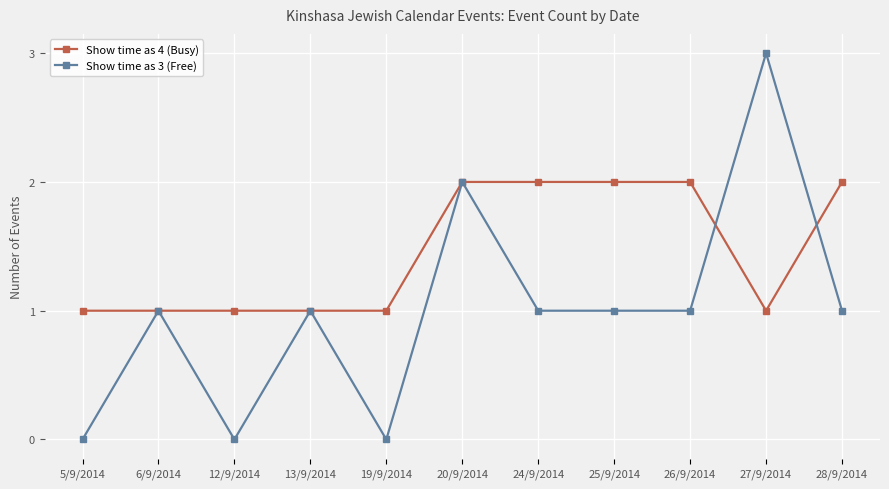

Rank the series at 25/9/2014 from lowest to highest value.

Show time as 3 (Free), Show time as 4 (Busy)